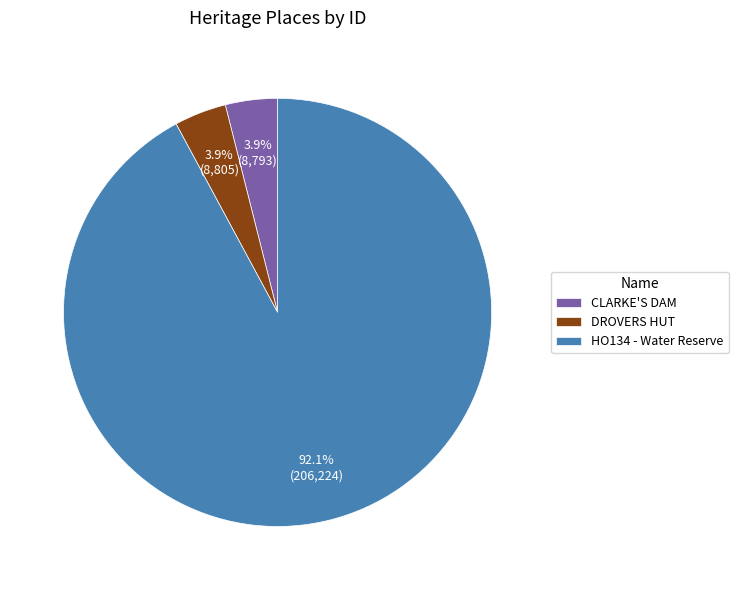

Do DROVERS HUT and HO134 - Water Reserve together represent more than half of the pie?

Yes